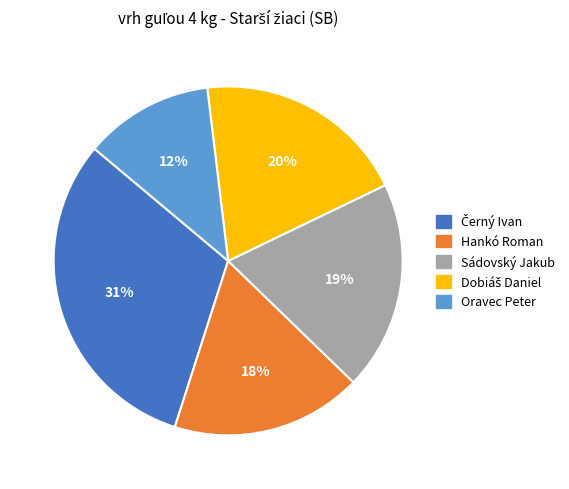

How many slices are in this pie chart?

5